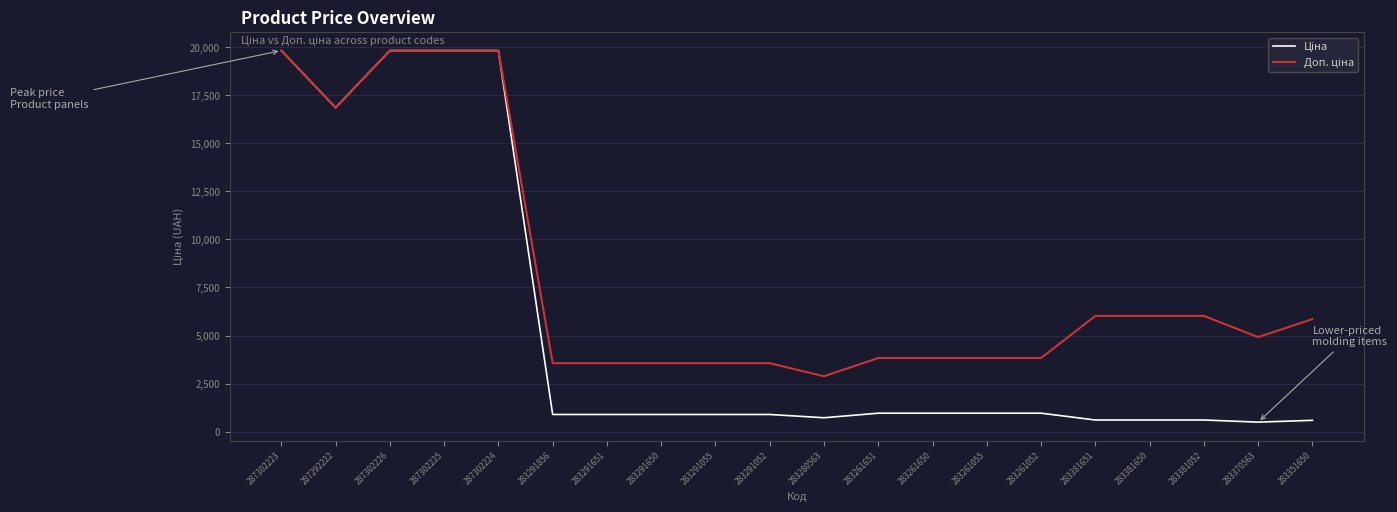

Does the chart display data point markers on the line(s)?

No